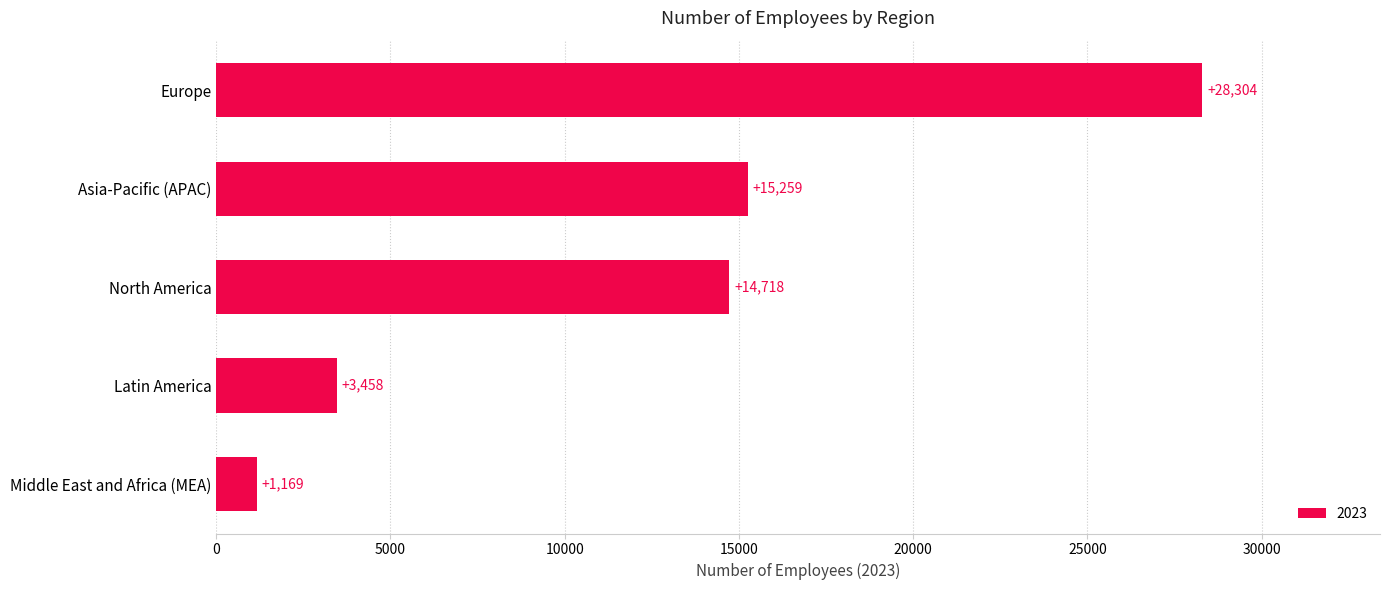

The chart shows a value of 43114 at Europe. True or false?

False